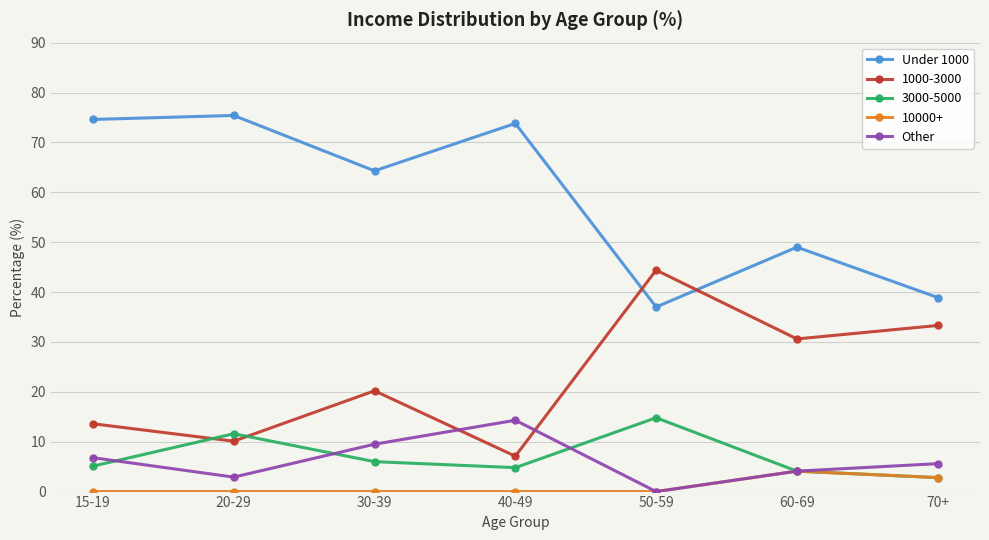

What is the label of the 2nd point from the right?

60-69